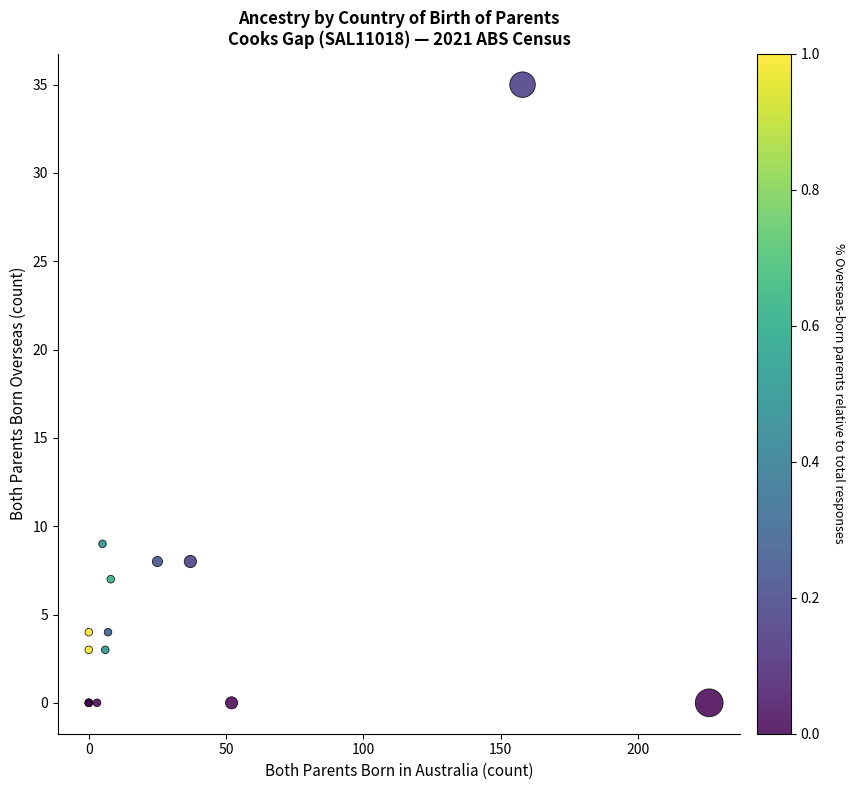

What Y value in the scatter plot is closest to 17?

9